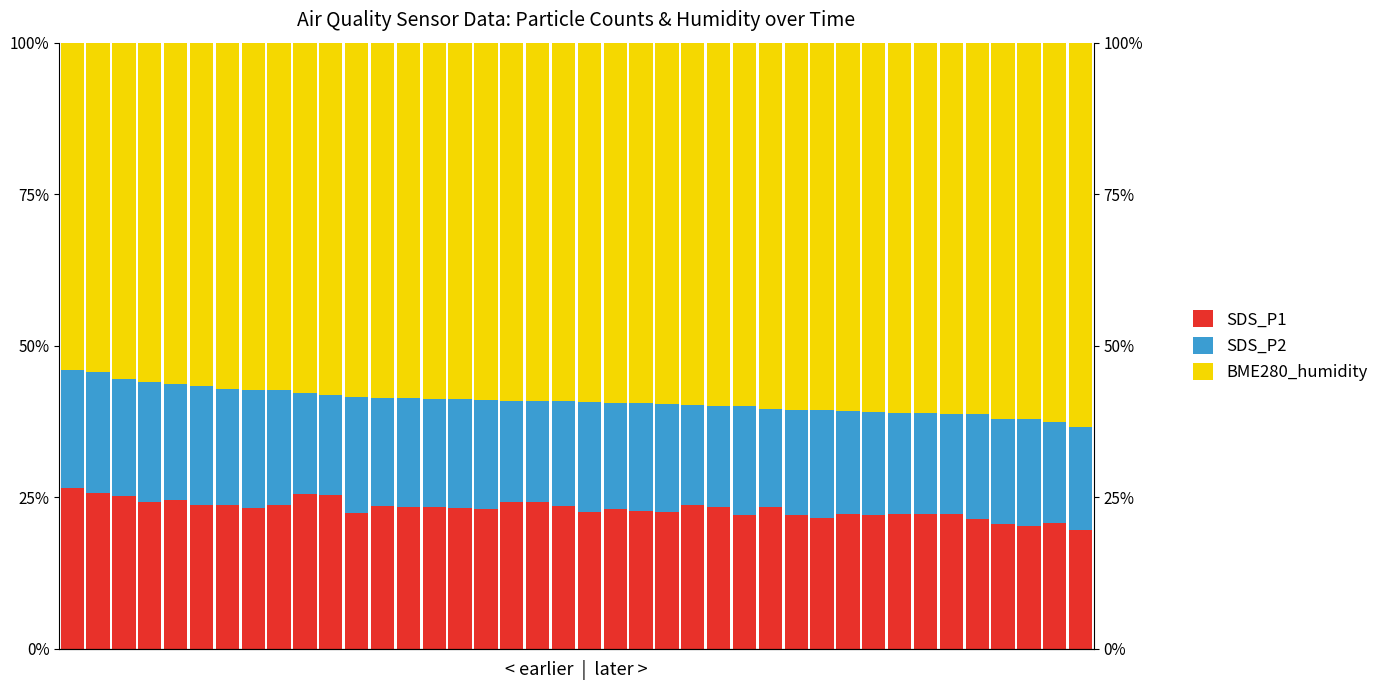

Which series has the widest spread of values?

BME280_humidity